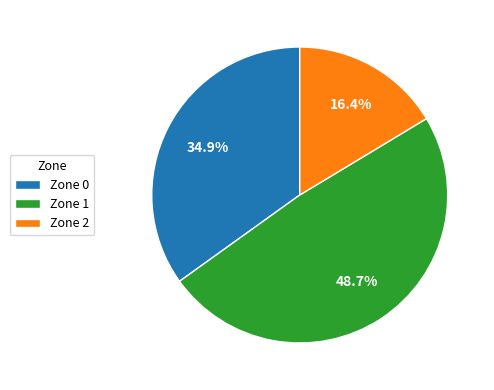

To the nearest percent, what is the difference between the largest and smallest slice percentages?

32%